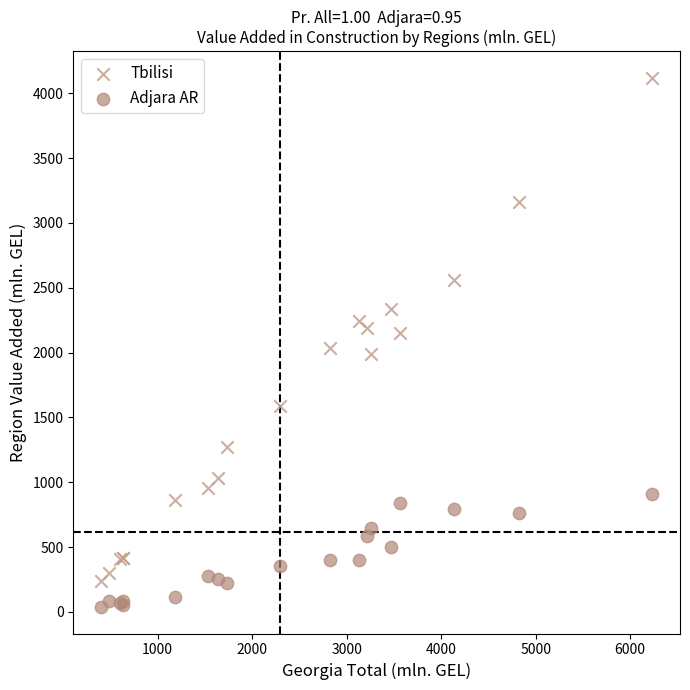

What are all the series names shown in the legend?

Tbilisi, Adjara AR